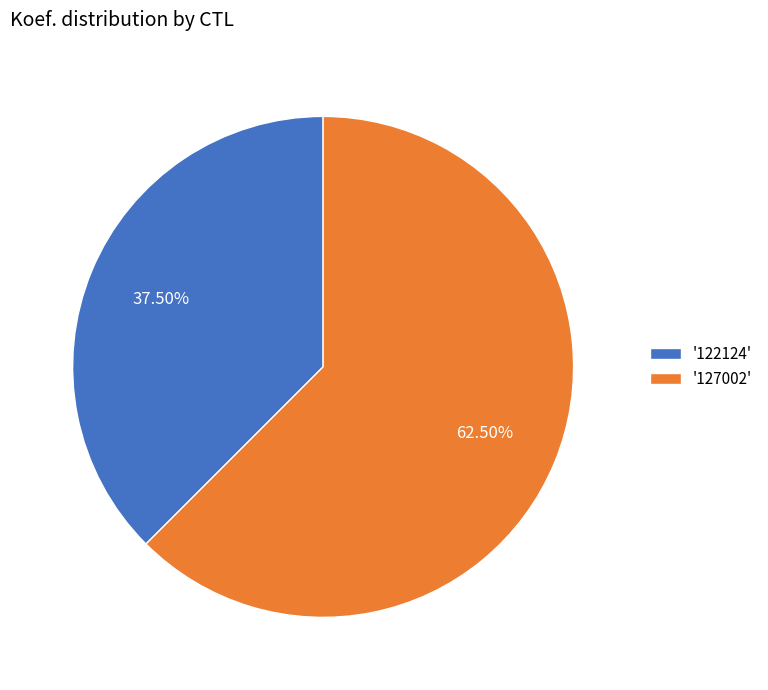

Rank the categories by value from highest to lowest.

'127002', '122124'